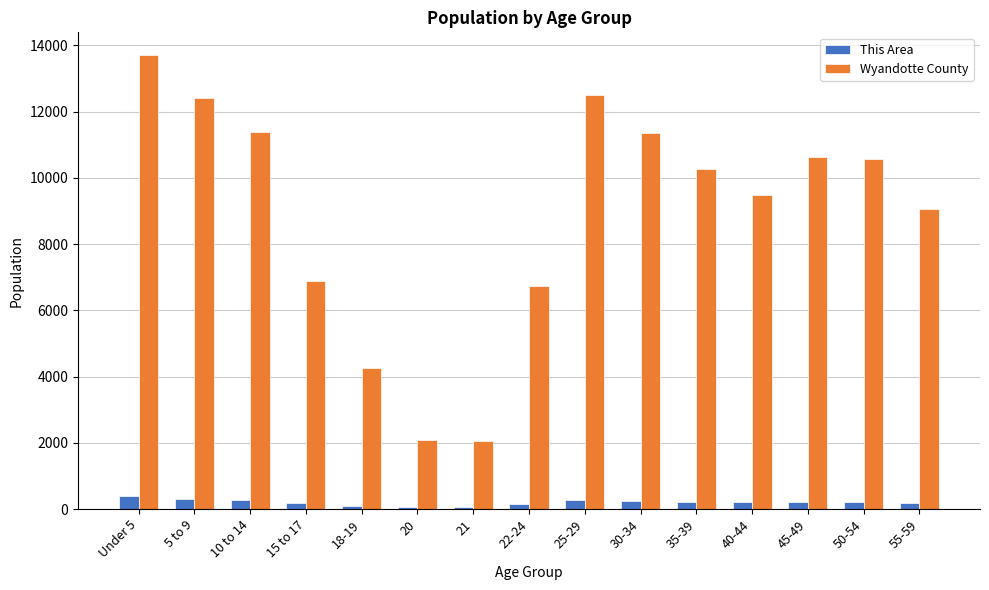

How many values in the Wyandotte County series are below 10266?

7